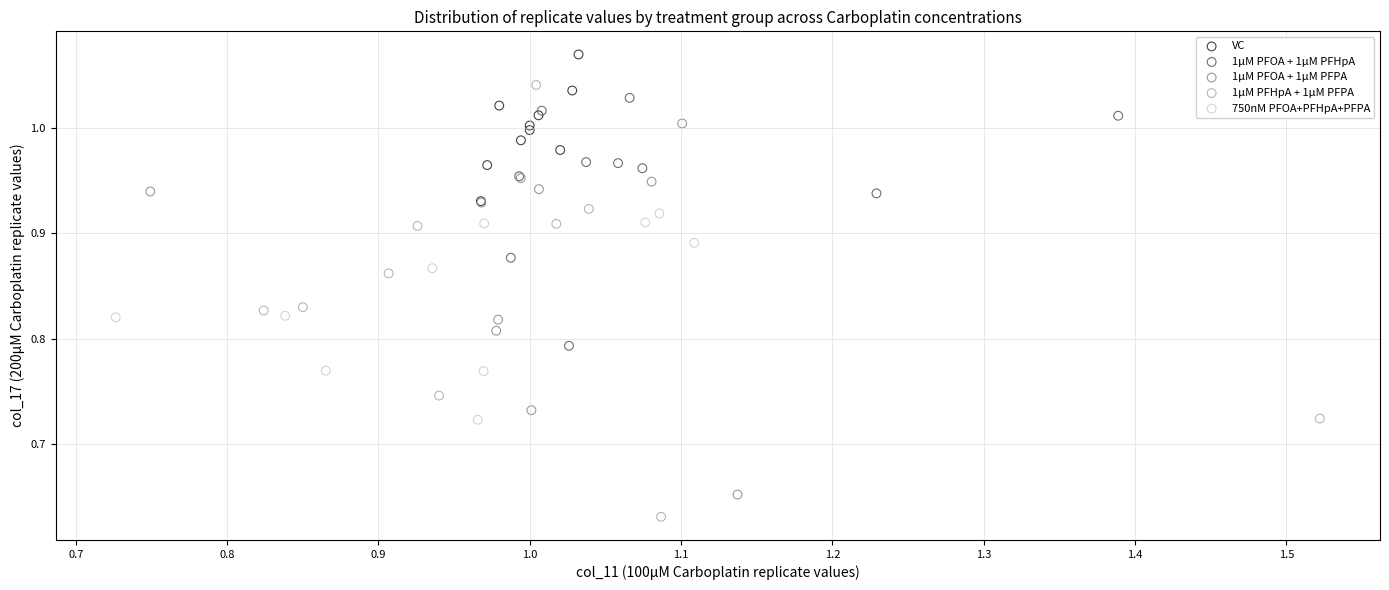

Which series contains the highest Y value?

VC